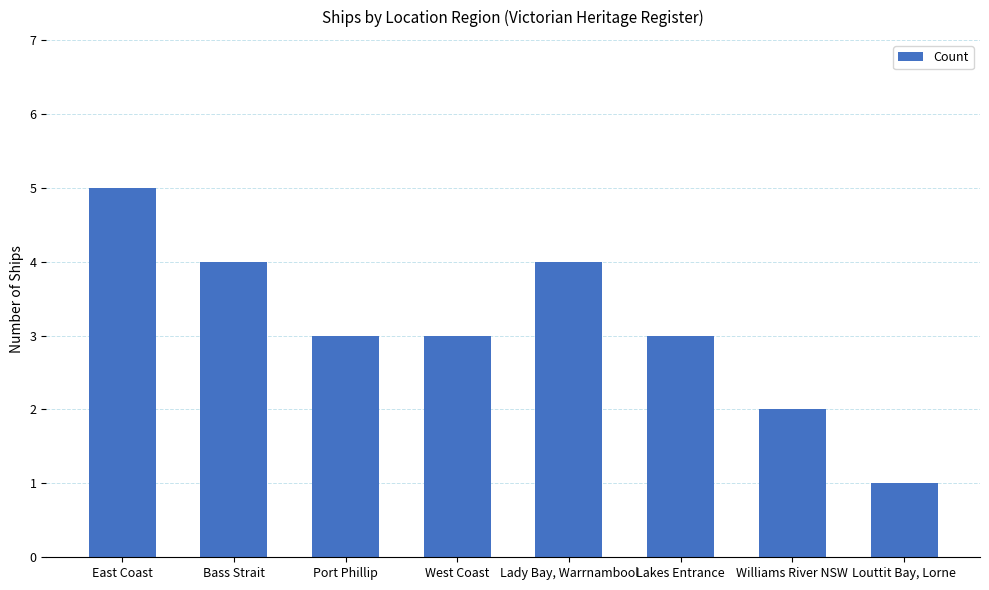

Which category has the lowest value across all series?

Louttit Bay, Lorne